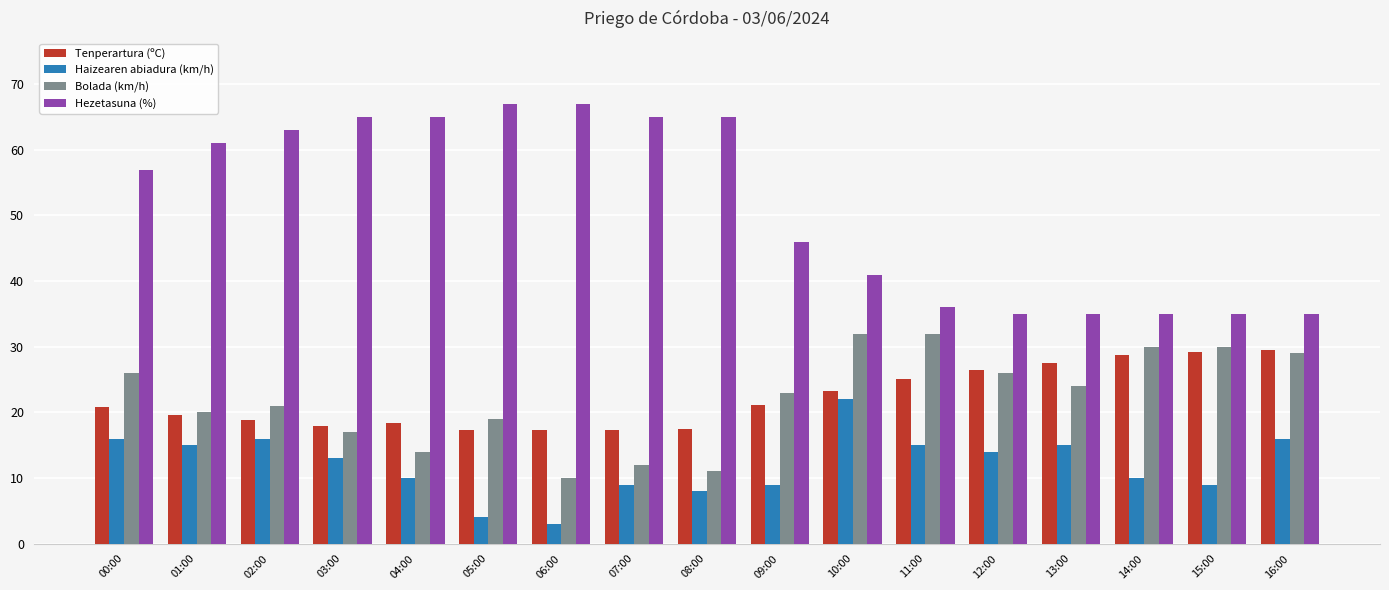

Which series has the largest range (max minus min)?

Hezetasuna (%)